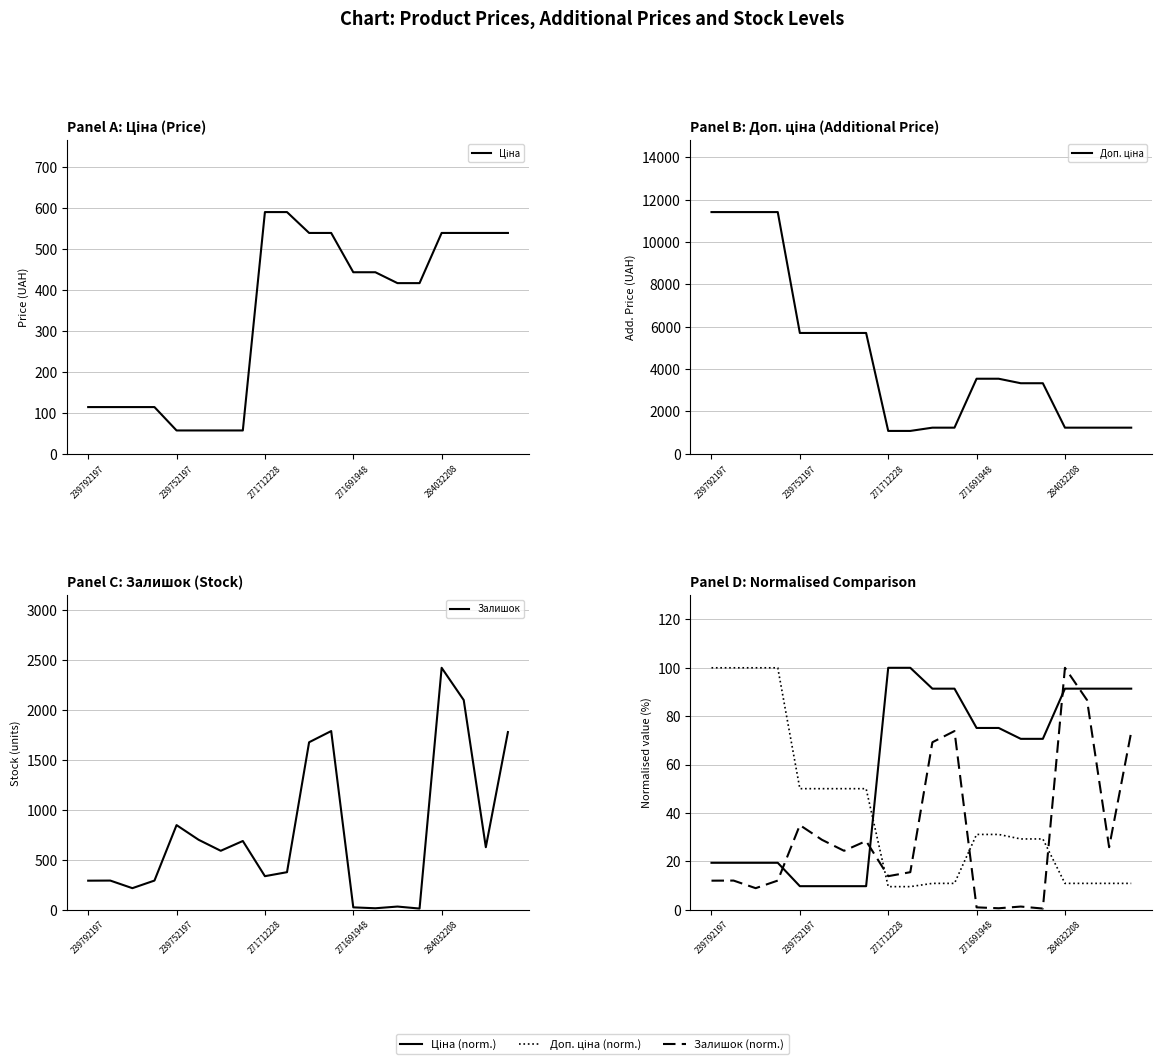

Is the value of Залишок at 15 greater than the value of Доп. ціна (norm.) at 19?

No